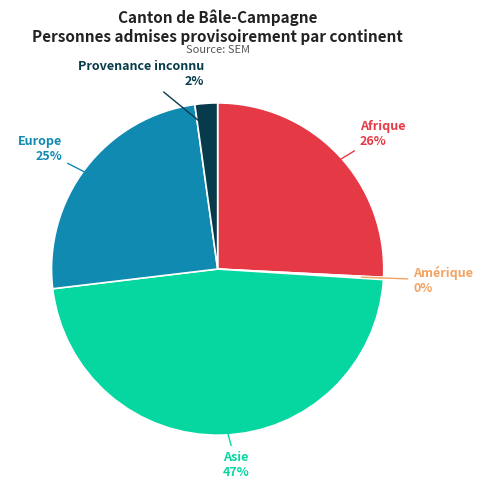

Is there any slice that represents more than half of the pie?

No